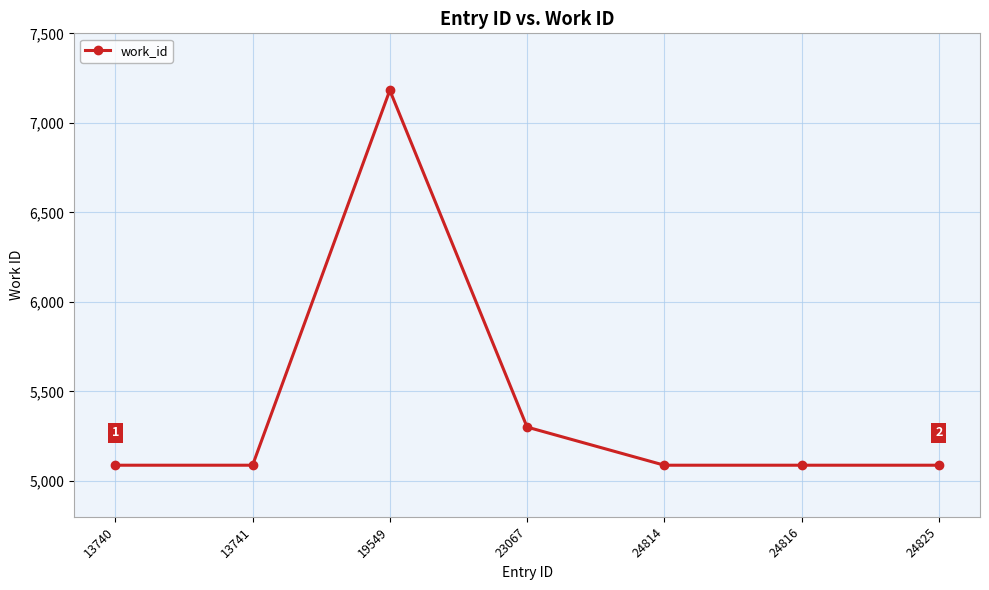

What is the ratio of the value at 24825 to the value at 24816?

1.0